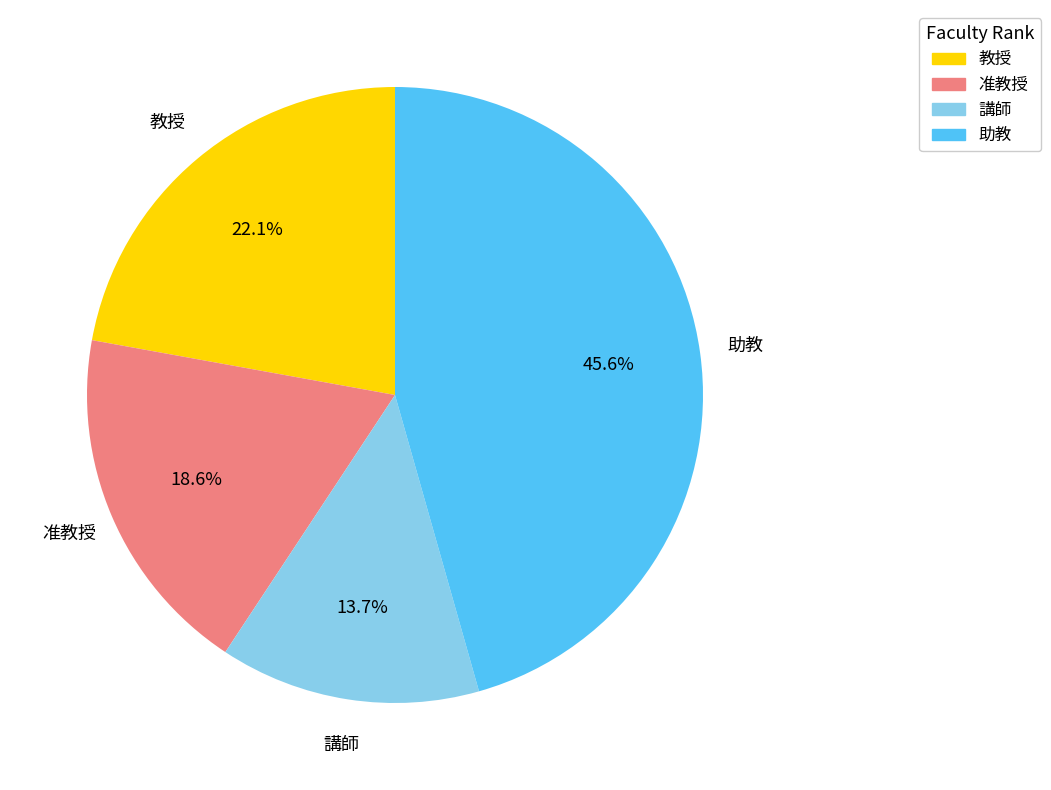

Does any single category account for the majority?

No